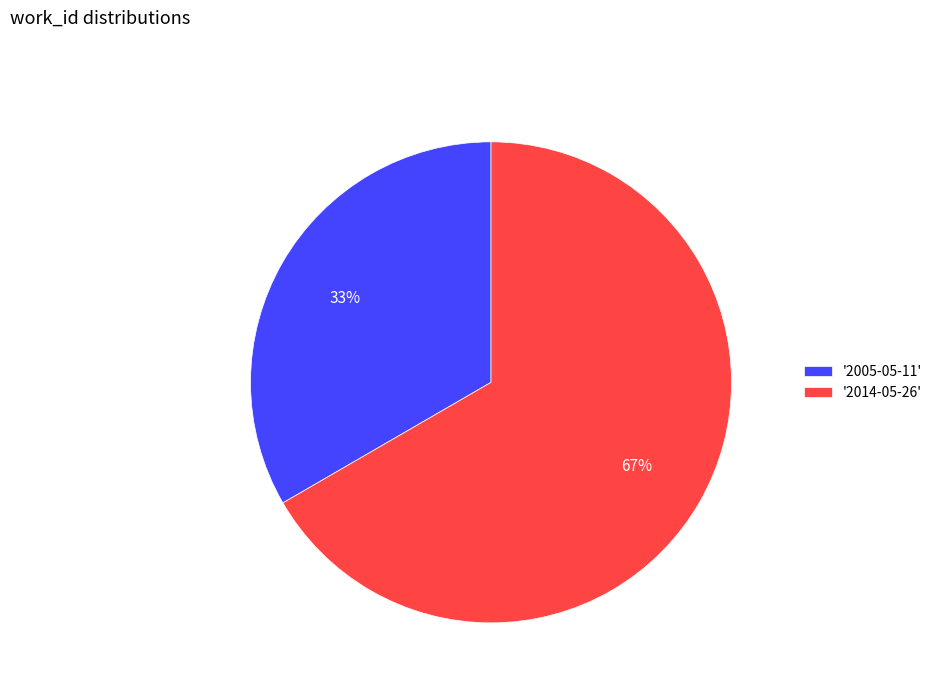

What is the smallest slice in the pie chart?

'2005-05-11'